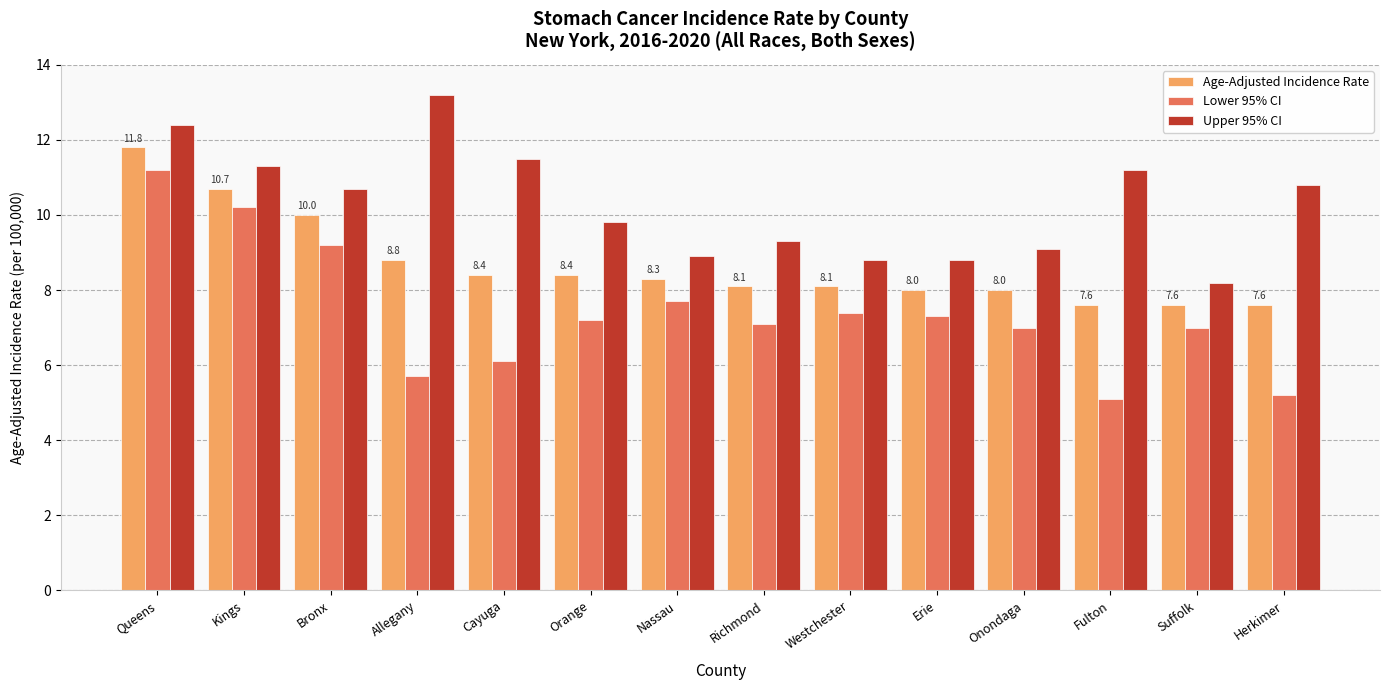

Where is Age-Adjusted Incidence Rate nearest to the value 9?

Allegany